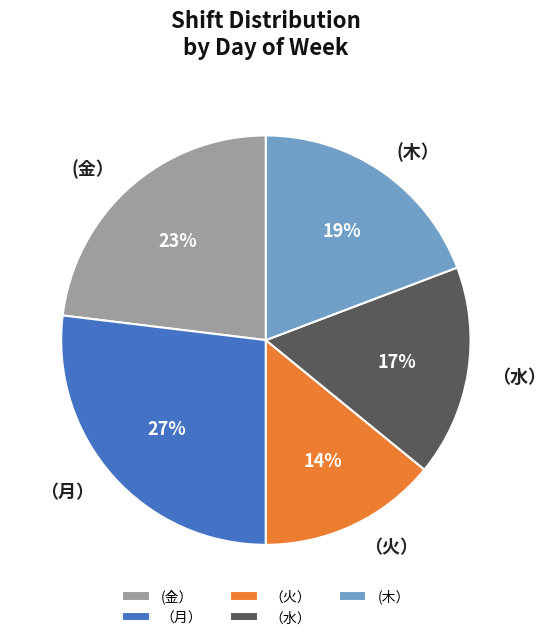

What is the ratio of the value at (金） to the value at （火）?

1.6